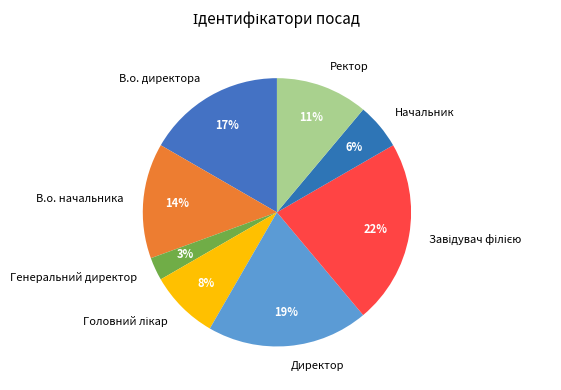

To the nearest percent, what is the combined percentage of Генеральний директор and В.о. начальника?

17%